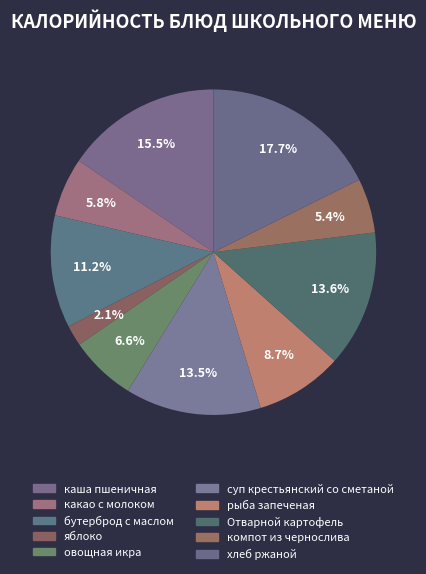

How many slices are in this pie chart?

10